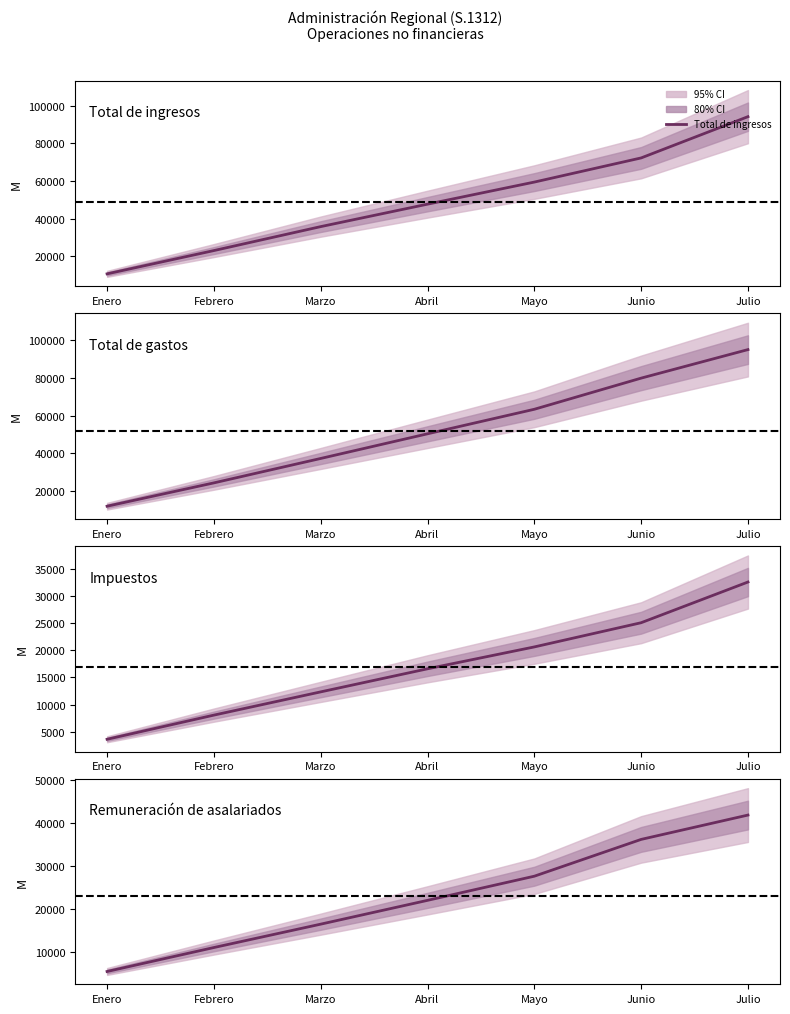

How many values in the Impuestos series exceed 16592?

3